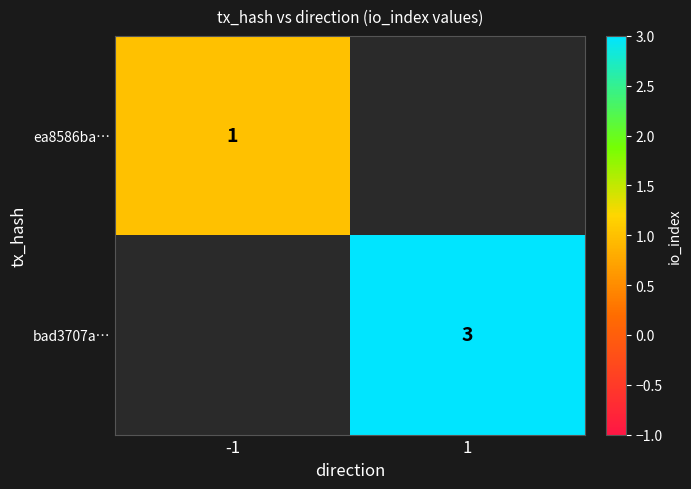

The bad3707a… series shows 3 at 1. True or false?

True